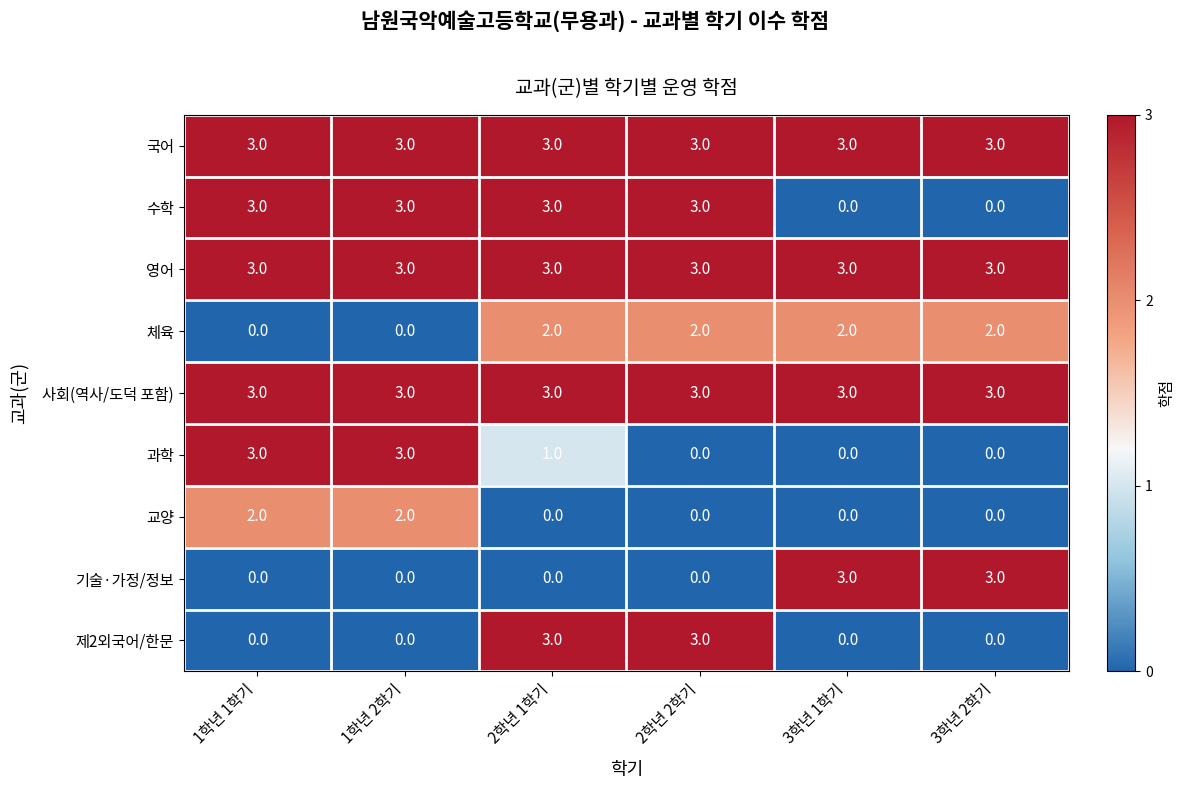

What is the minimum value for 영어?

3